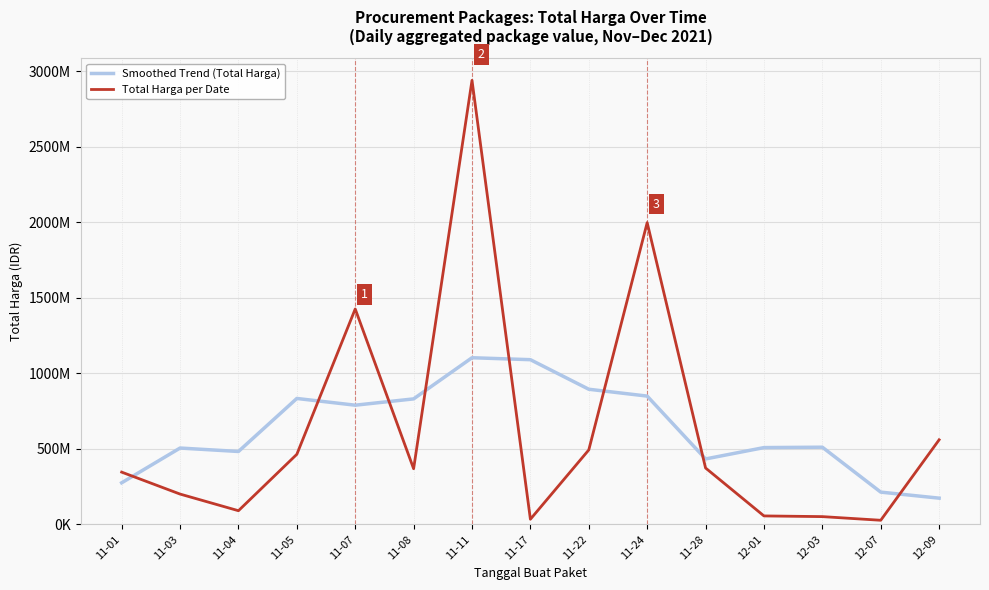

Reading left to right, extract all data points from this chart.

Smoothed Trend (Total Harga): 275384836.2	505481449.0	482662207.5	833572212.1	789034797.9	830776045.0	1103155205.7	1090212620.0	894539034.3	849258320.0	433312571.4	508409571.4	510977833.3	213708160.0	173784200.0
Total Harga per Date: 346053900.0	200811270.0	90672075.0	464002100.0	1425867900.0	368566000.0	2939032240.0	34292000.0	493000000.0	1997326200.0	373404000.0	56152800.0	51601000.0	27412000.0	559971000.0